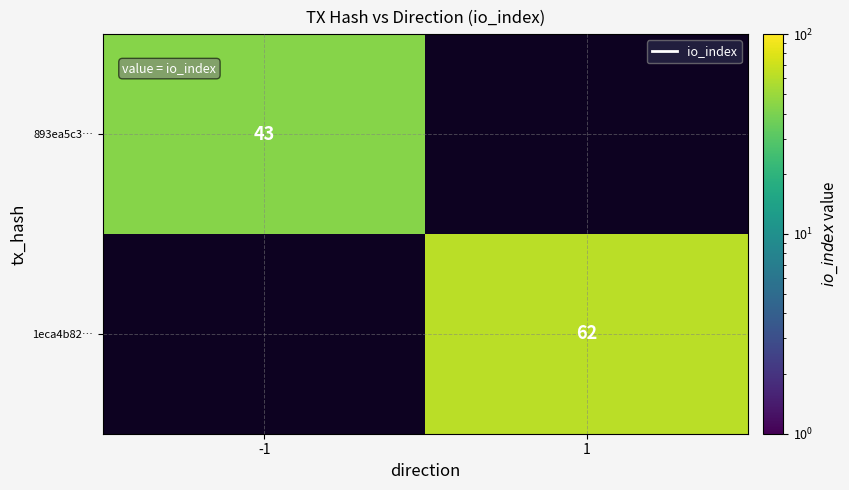

Which category has the highest value across all series?

1